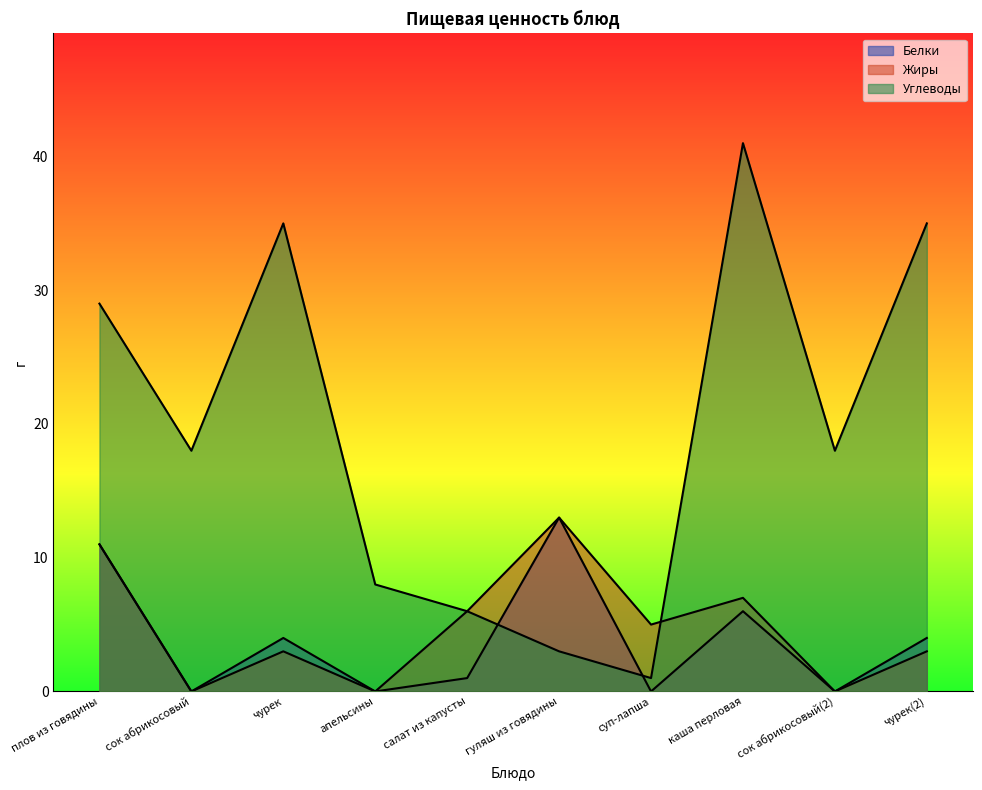

The Углеводы series shows 35 at чурек(2). True or false?

True